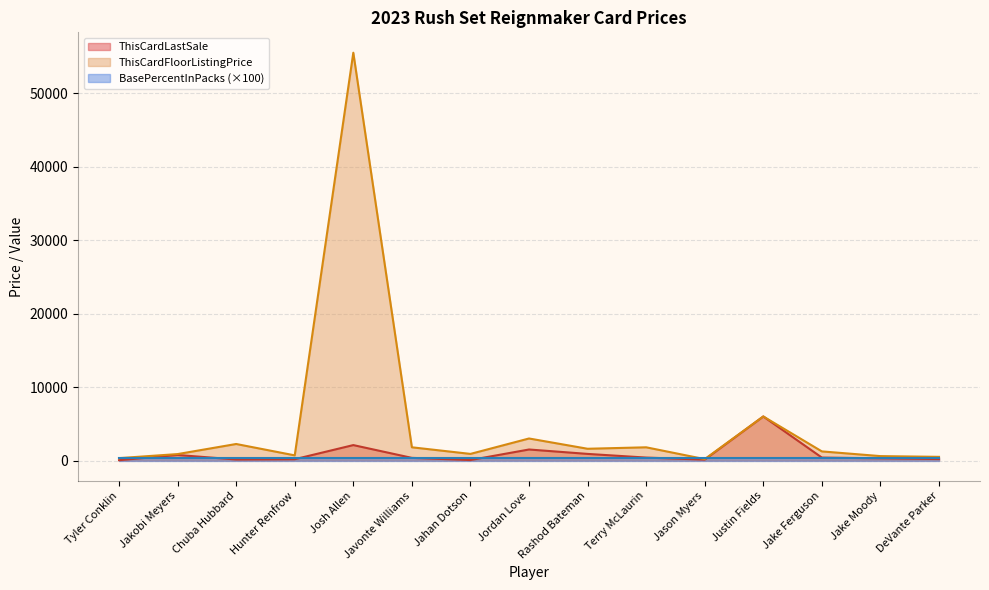

At which label does ThisCardLastSale first exceed 359?

Jakobi Meyers